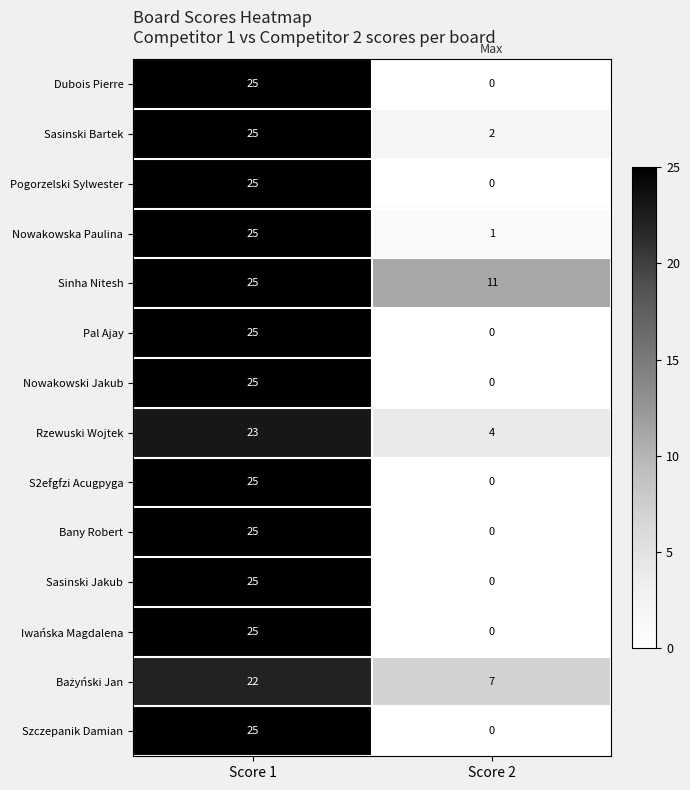

Rank the categories by S2efgfzi Acugpyga value from highest to lowest.

Score 1, Score 2